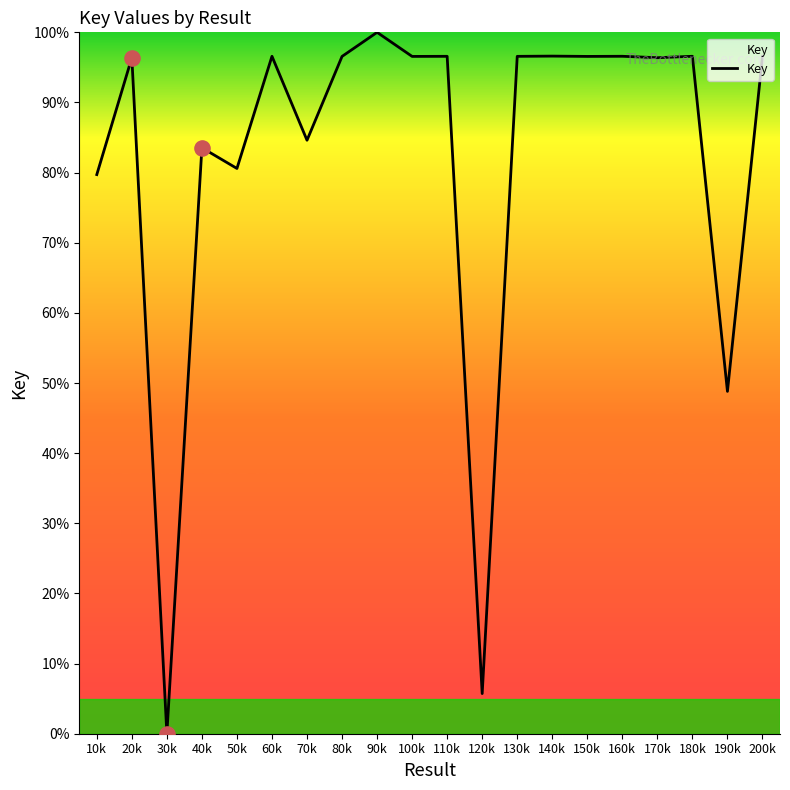

What is the change in value from 20k to 40k?

-12.8